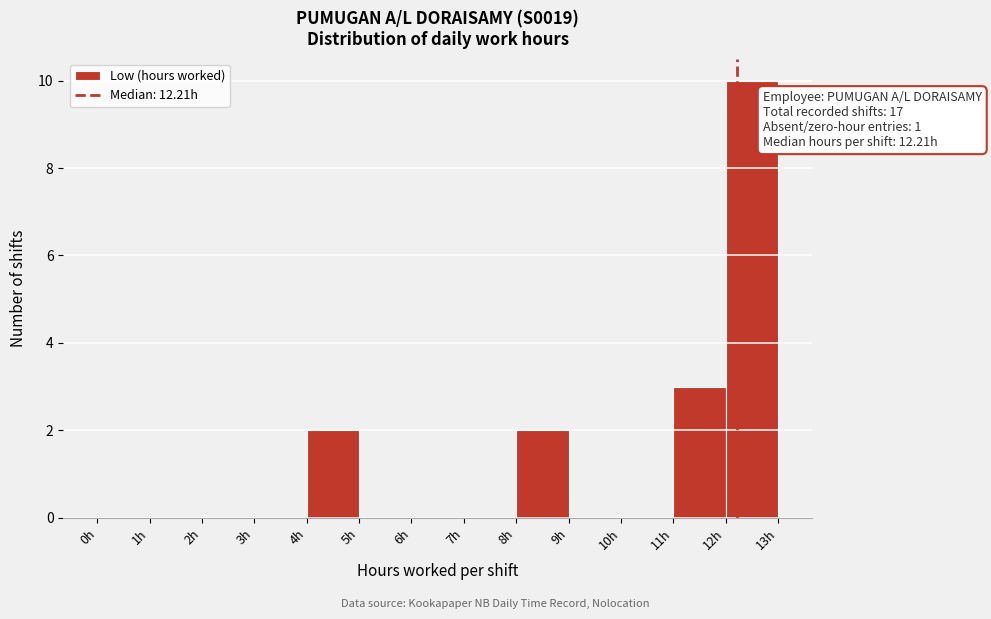

Which range on the x-axis has the tallest bar?

12 to 13